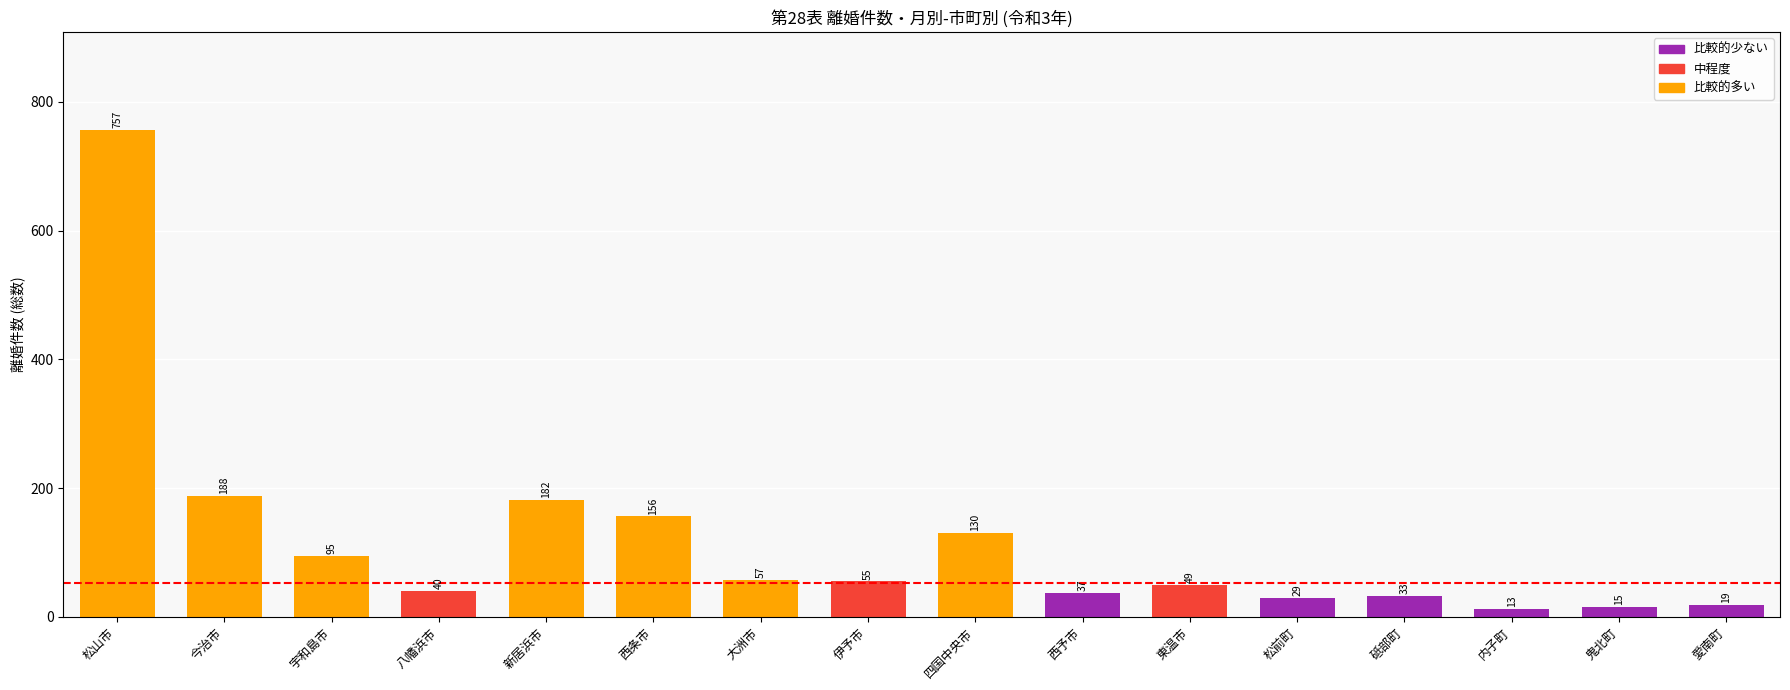

What is the smallest value displayed?

13